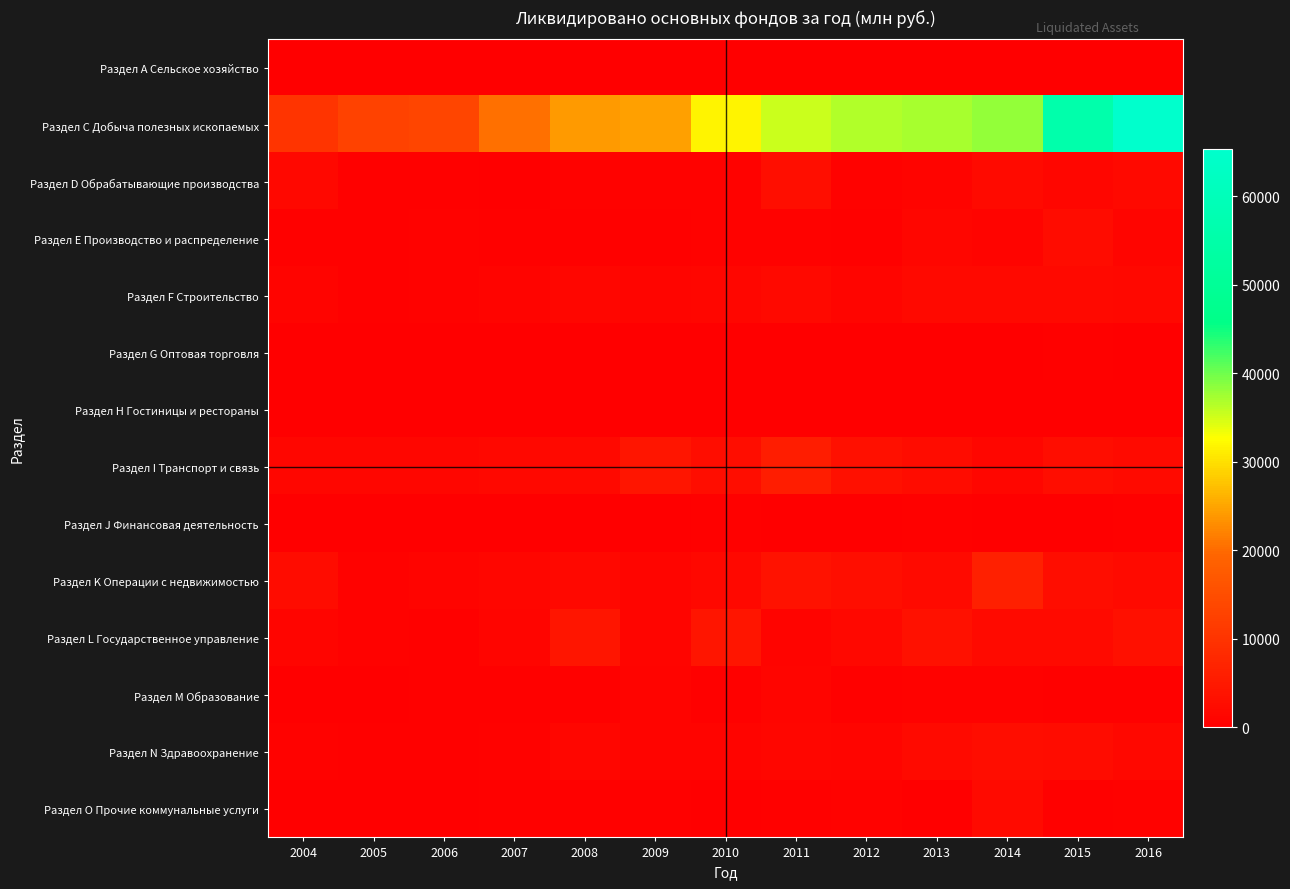

How many data points does each series have?

13